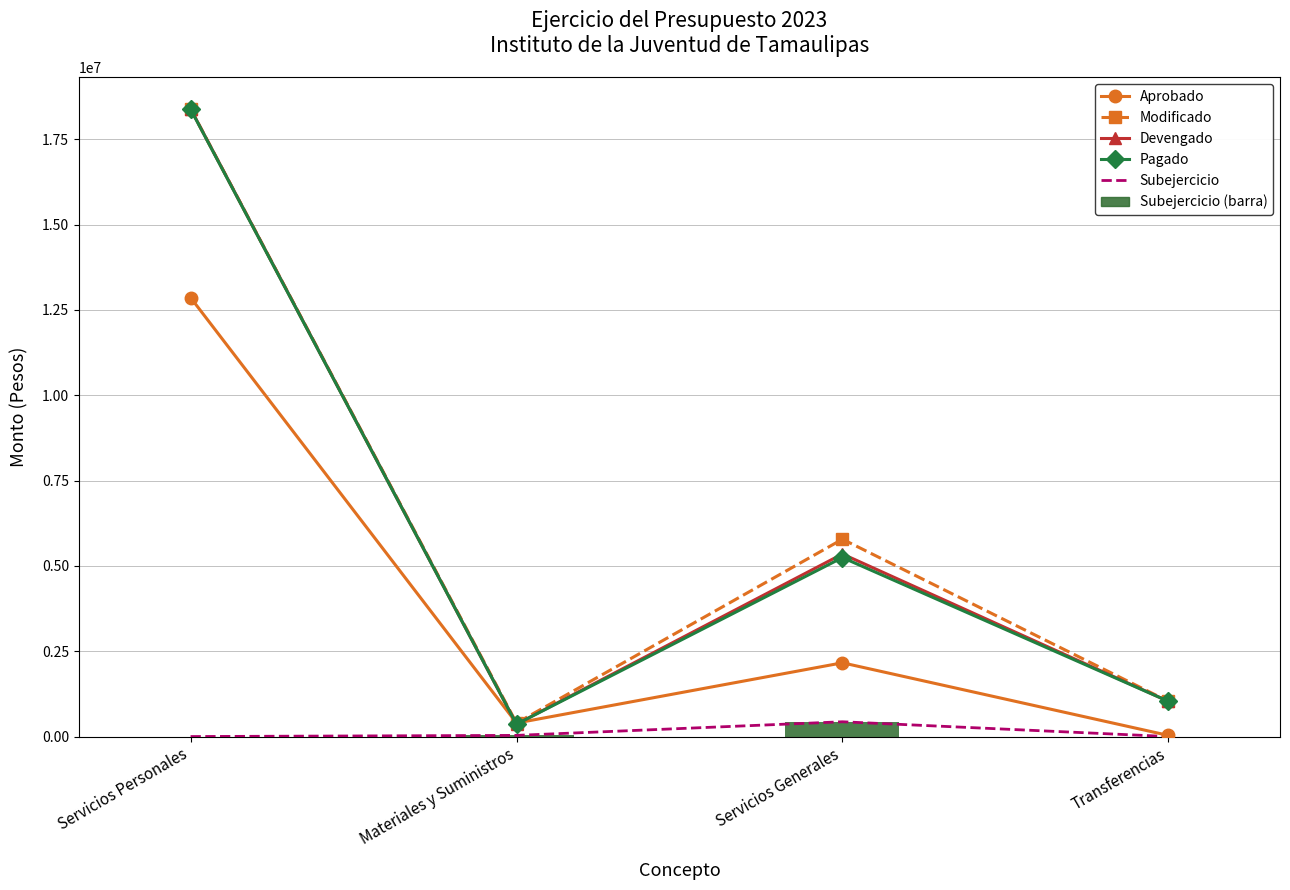

The value of Modificado at Servicios Personales is 5572750. True or false?

False